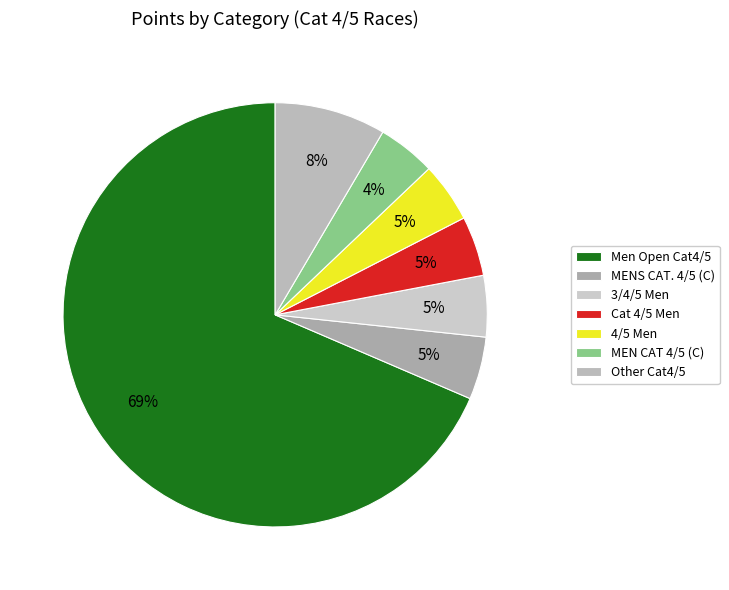

How many segments does this pie chart have?

7